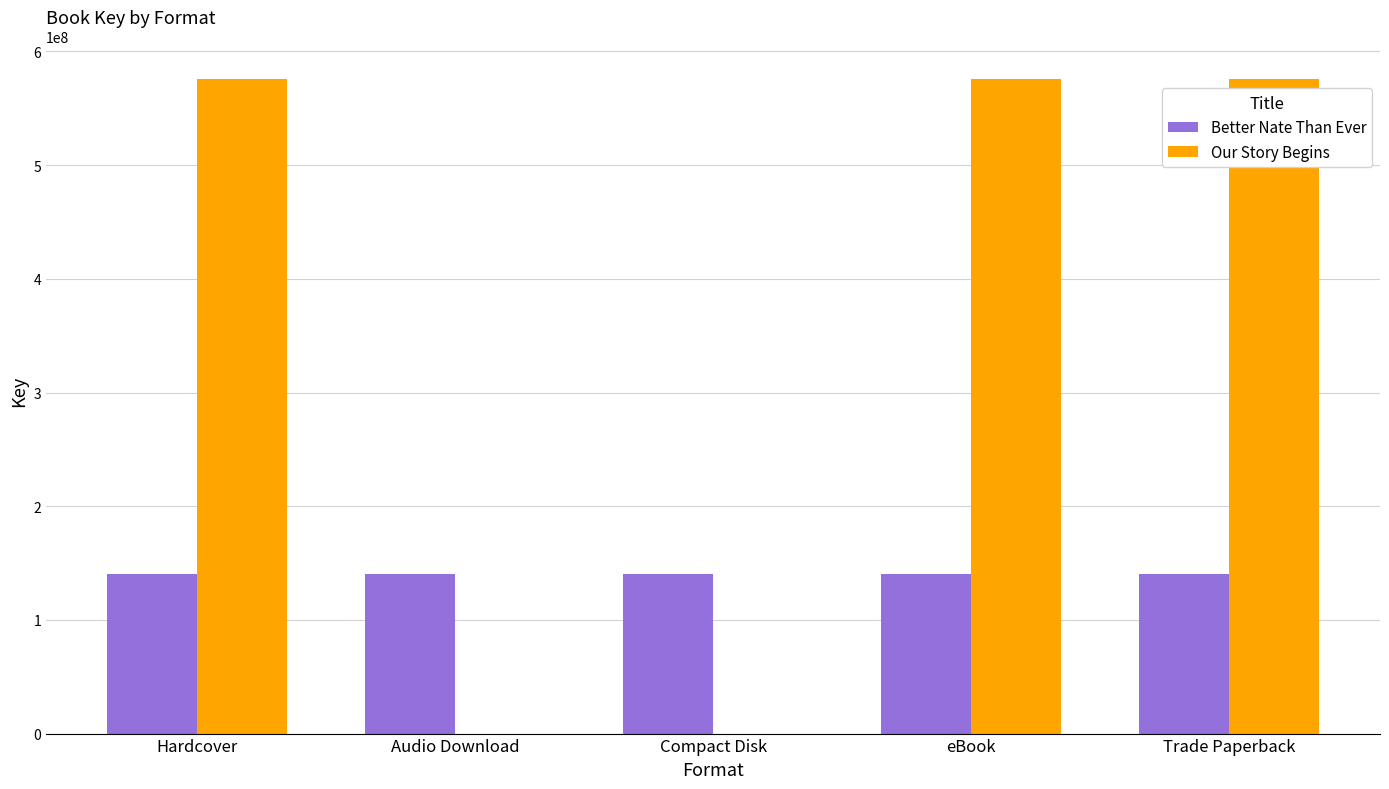

What is the sum of the Better Nate Than Ever values at Trade Paperback and Hardcover?

280237706